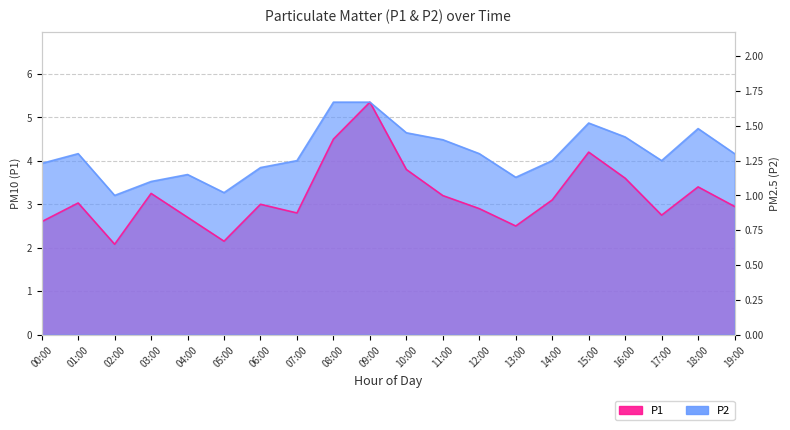

How many values in the P1 series exceed 3?

10